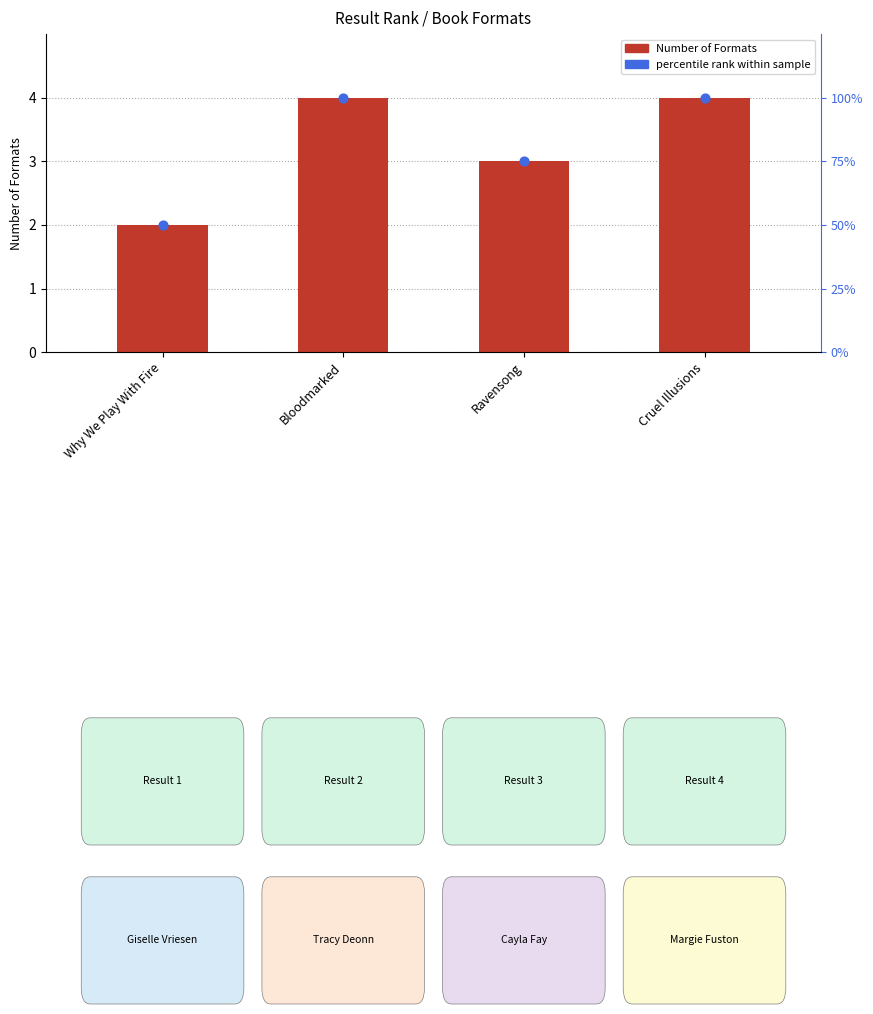

At which category is the sum across all series the highest?

Bloodmarked